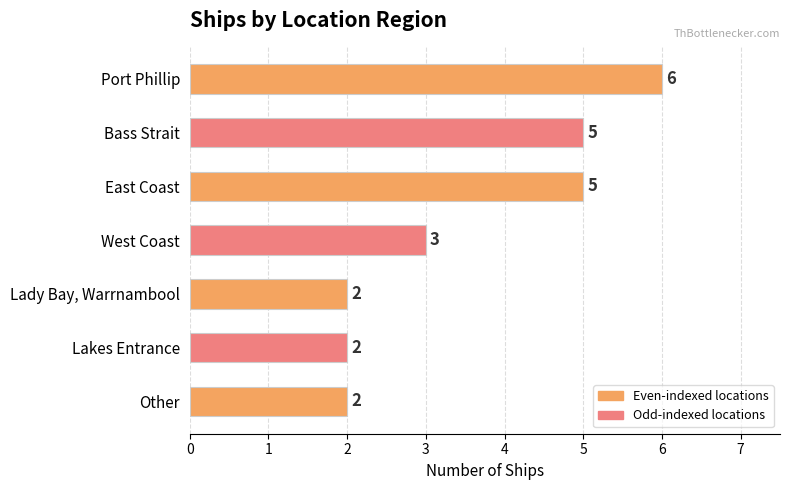

How many values are between 2 and 5?

6